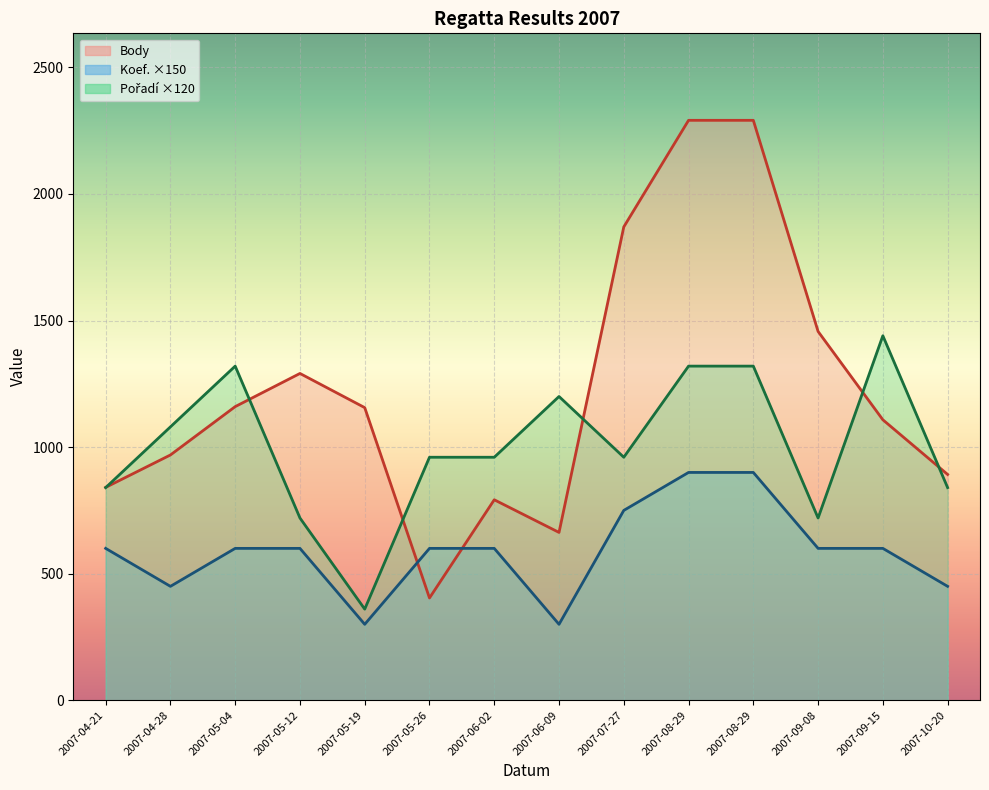

Rank the series at 2007-06-09 from lowest to highest value.

Koef., Body, Pořadí